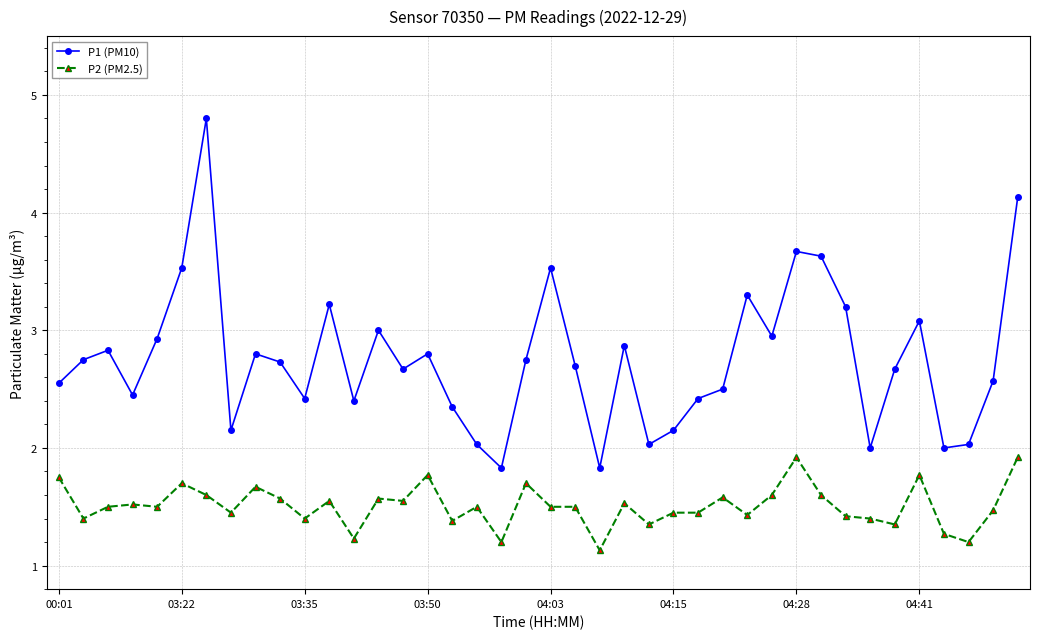

How many lines are shown in the chart?

2